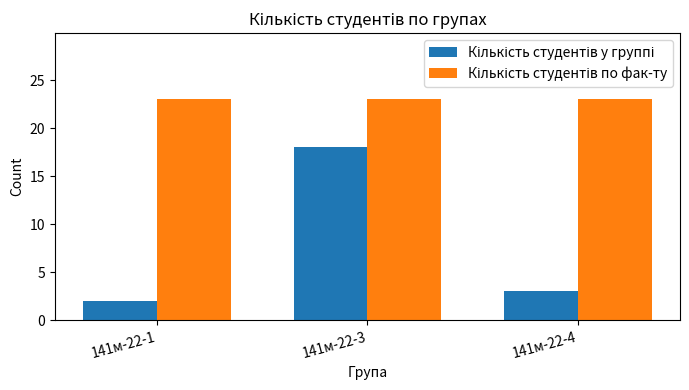

At how many categories does at least one series exceed 8?

3